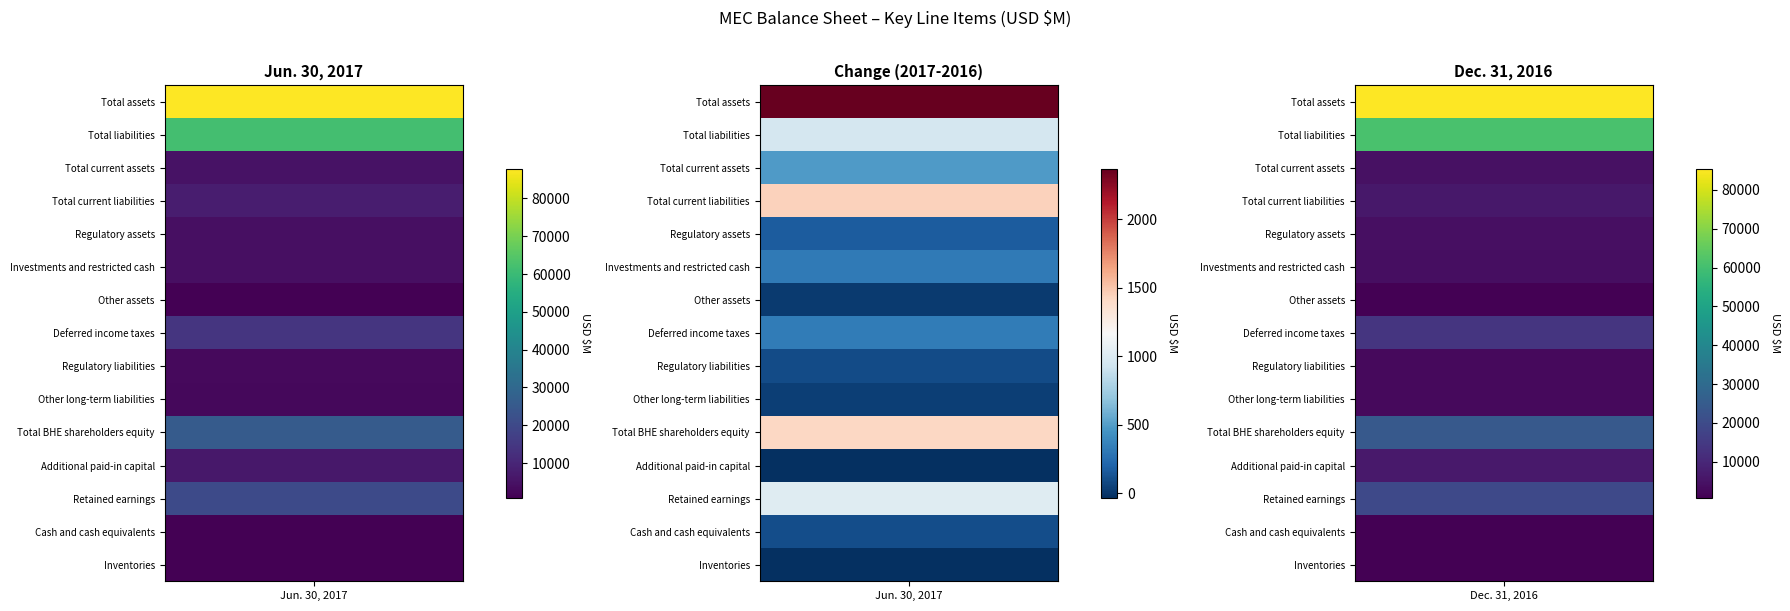

What is the maximum value for Additional paid-in capital?

6390